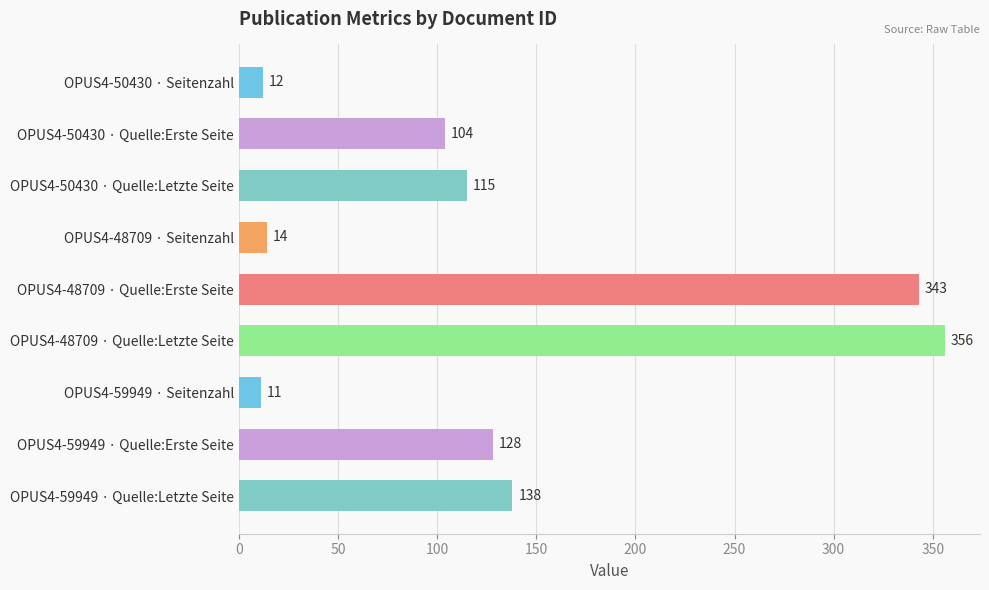

List the labels in order of value, smallest first.

OPUS4-59949 · Seitenzahl, OPUS4-50430 · Seitenzahl, OPUS4-48709 · Seitenzahl, OPUS4-50430 · Quelle:Erste Seite, OPUS4-50430 · Quelle:Letzte Seite, OPUS4-59949 · Quelle:Erste Seite, OPUS4-59949 · Quelle:Letzte Seite, OPUS4-48709 · Quelle:Erste Seite, OPUS4-48709 · Quelle:Letzte Seite